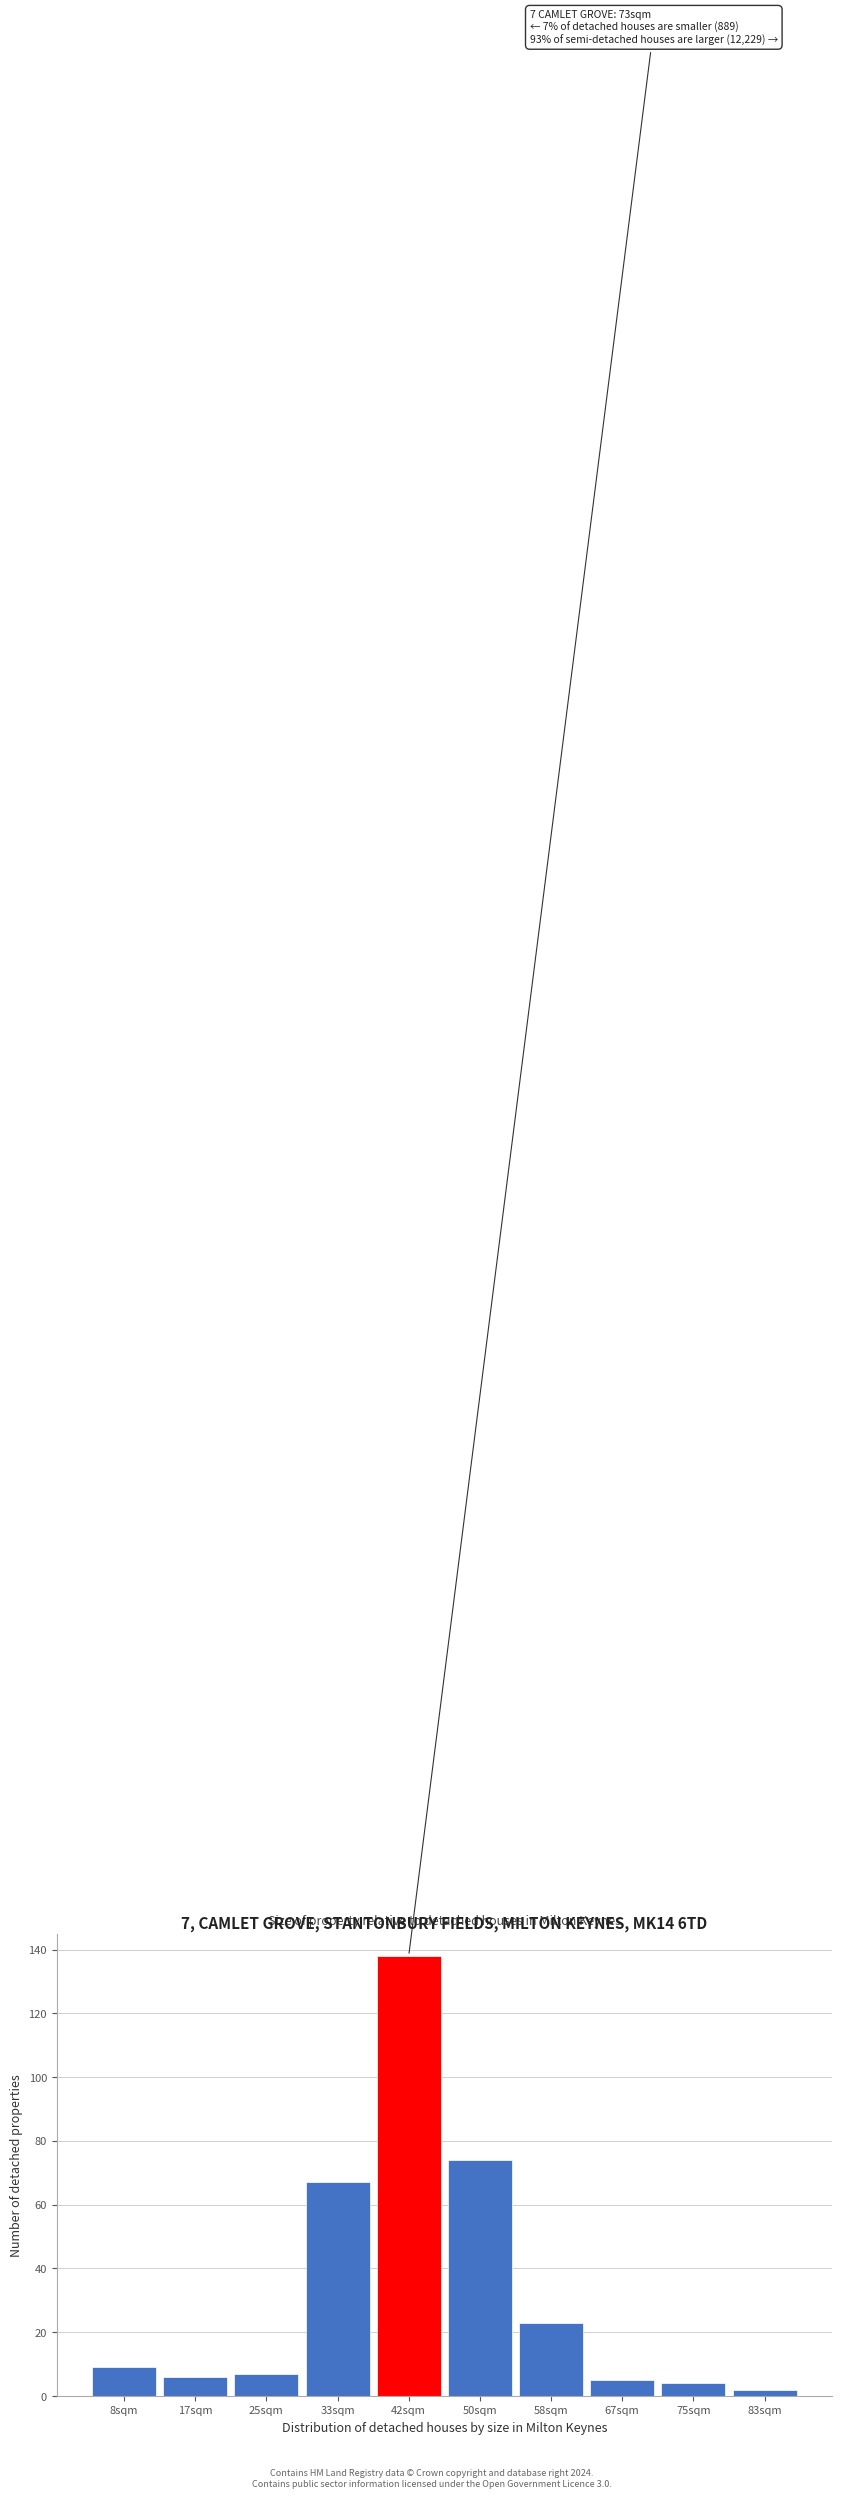

Reading right to left, list all the values displayed in this chart.

2	4	5	23	74	138	67	7	6	9